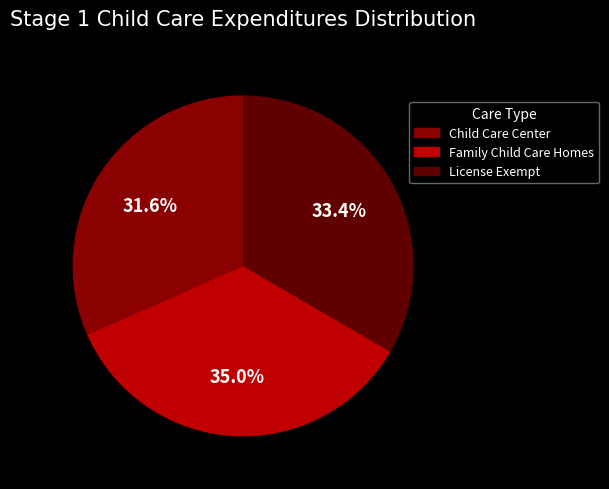

Does Child Care Center account for over 50% of the chart?

No